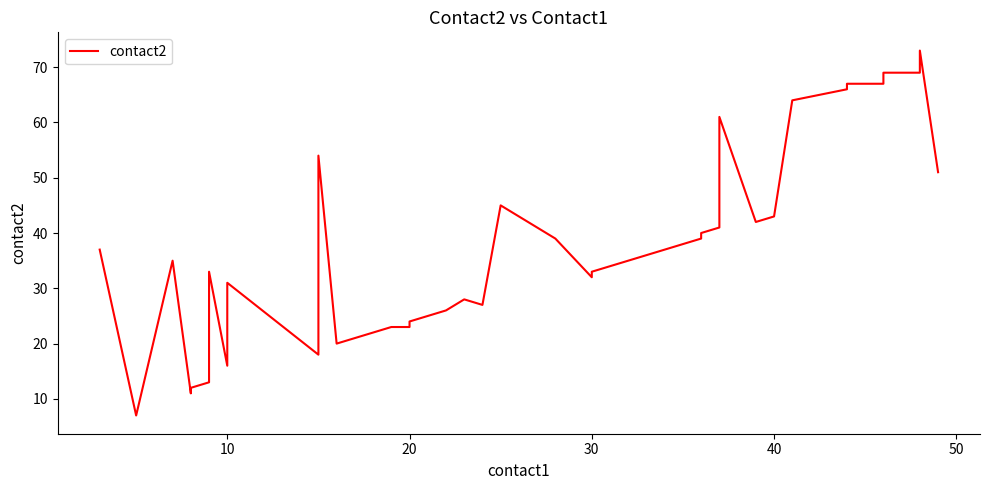

Reading right to left, extract all data points from this chart.

51	73	69	69	67	67	66	64	43	42	61	41	40	39	33	32	39	45	27	28	26	25	24	23	23	22	21	20	54	19	18	31	16	33	13	12	11	35	7	37